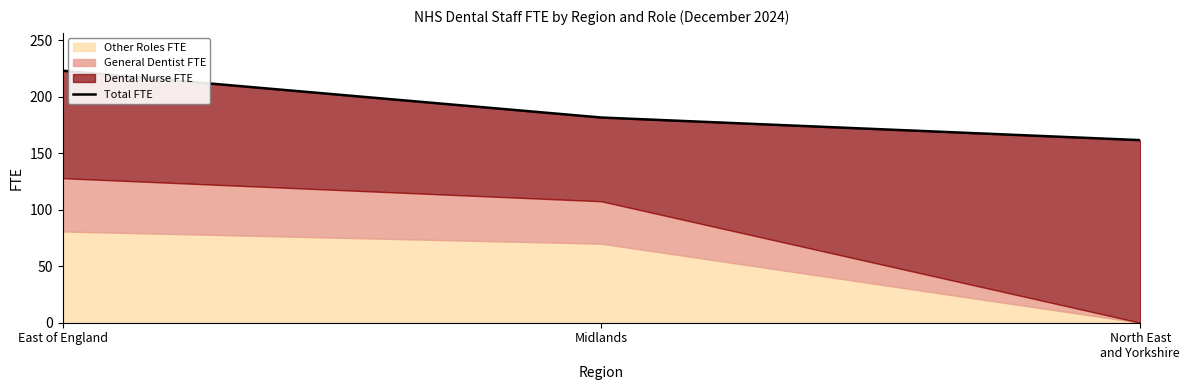

Is it true that the value at North East
and Yorkshire is 161.5?

True